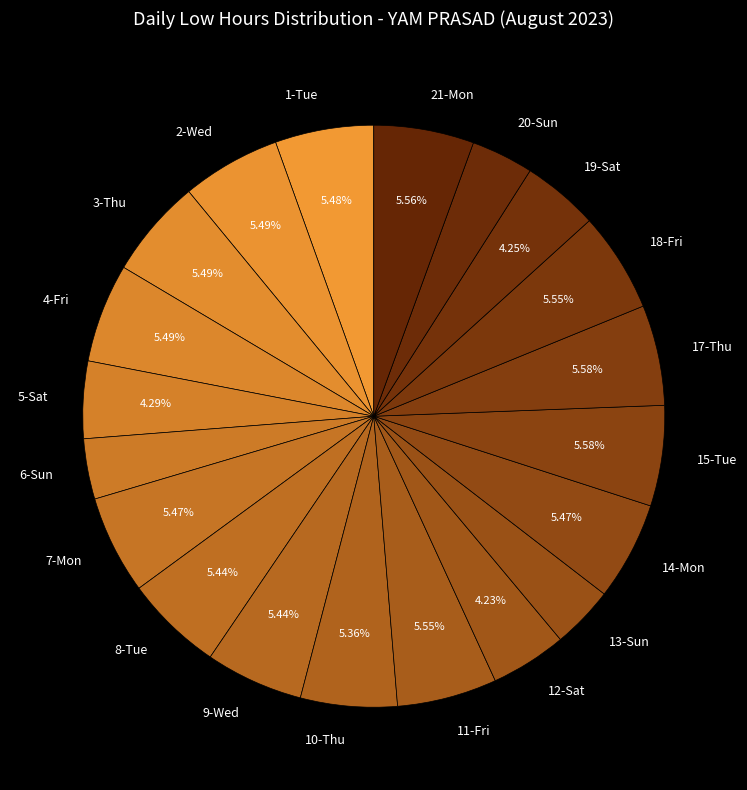

How many segments does this pie chart have?

20